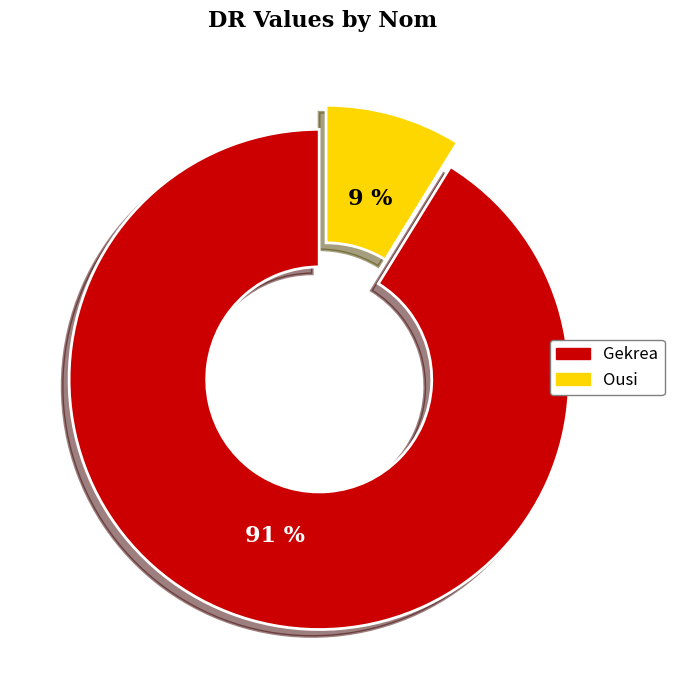

Is the sum of Ousi and Gekrea greater than half?

Yes